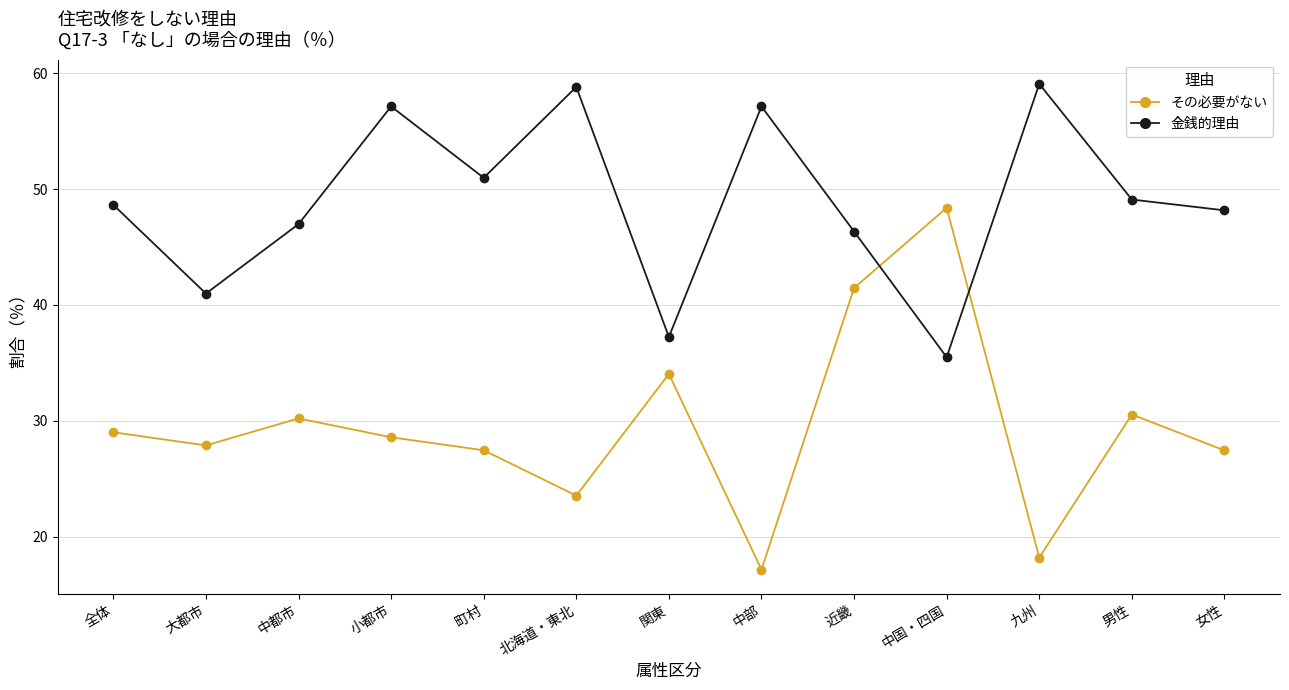

What value does the 金銭的理由 series have at 小都市?

57.1